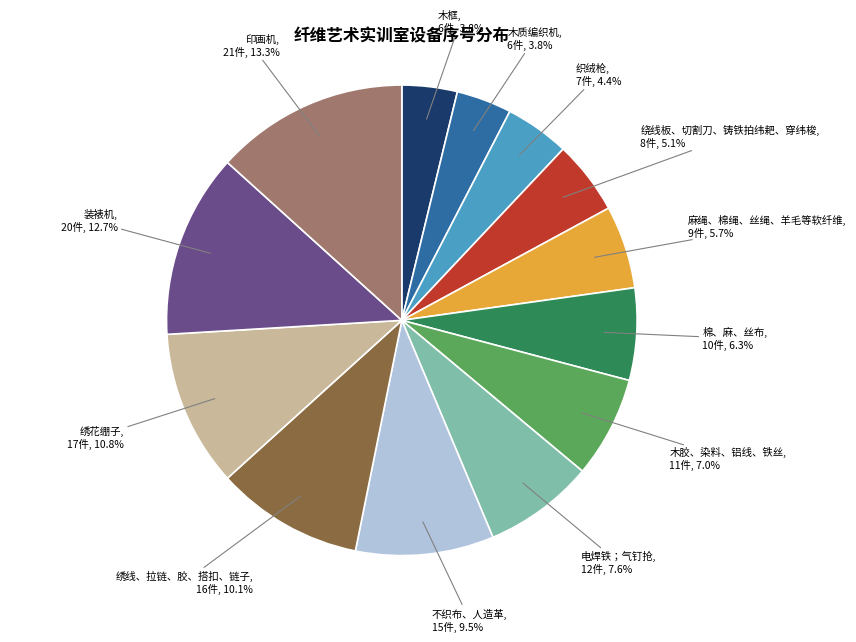

Which slice is the largest?

印画机